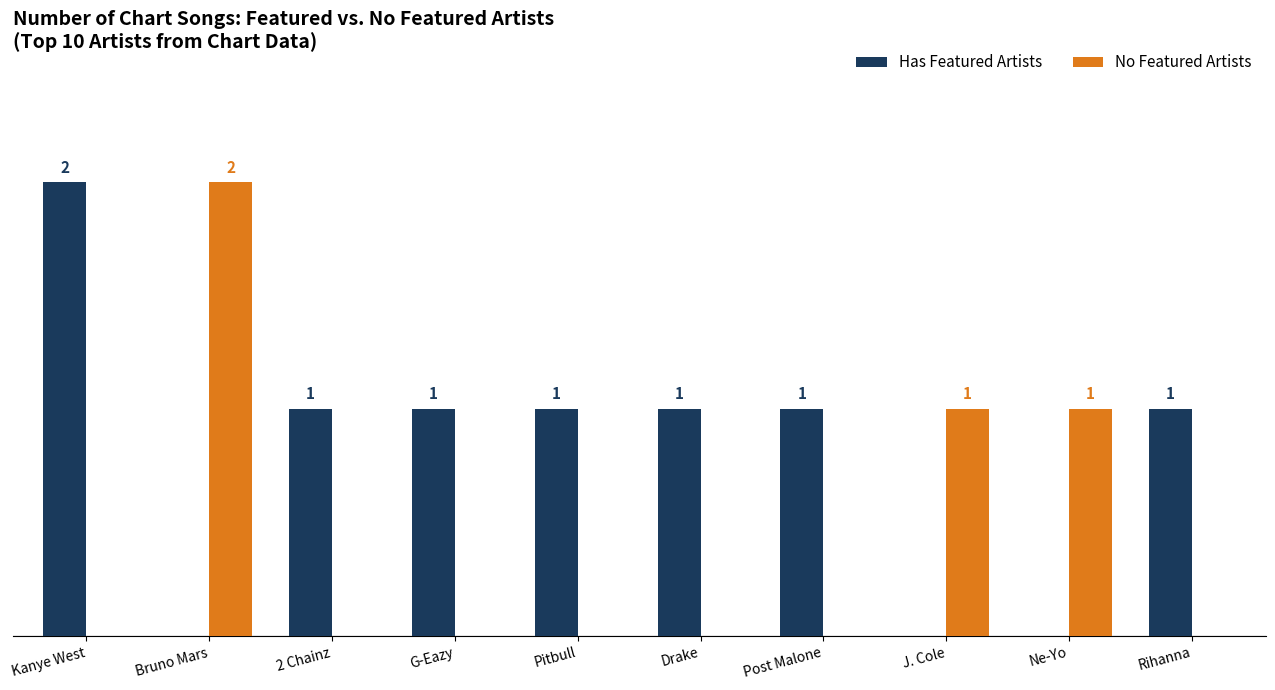

Which series has the largest total across all categories?

Has Featured Artists